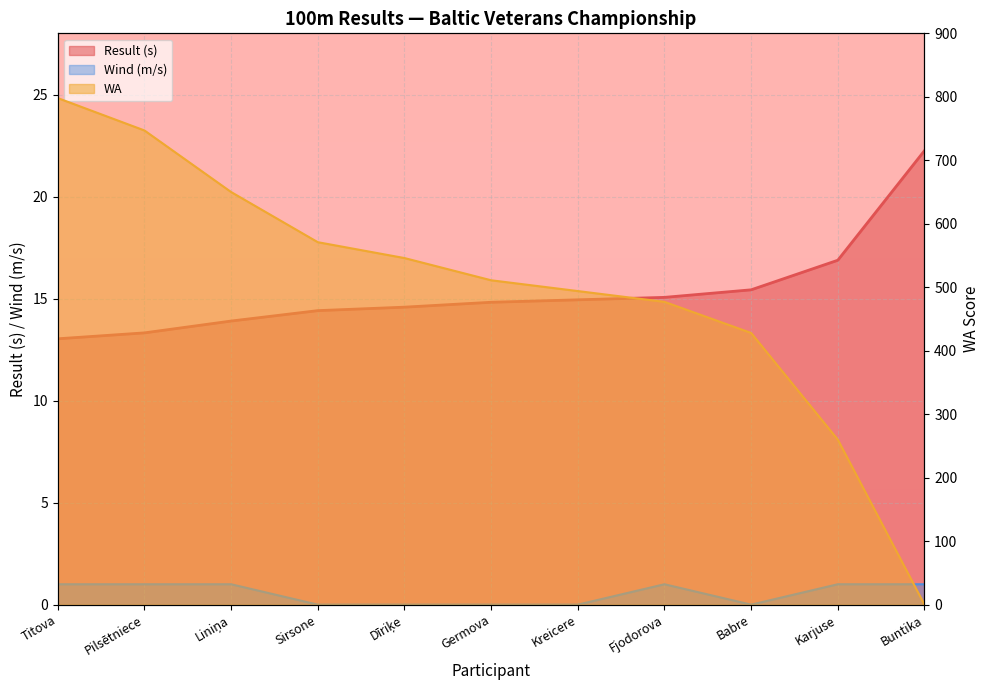

How many series are shown in this chart?

3